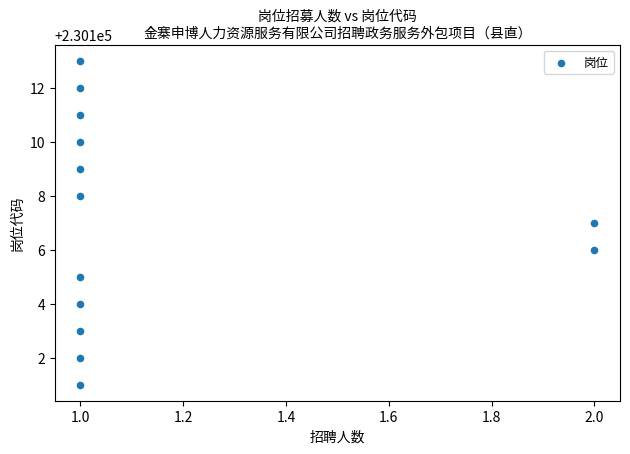

What is the range of Y values (max minus min)?

12